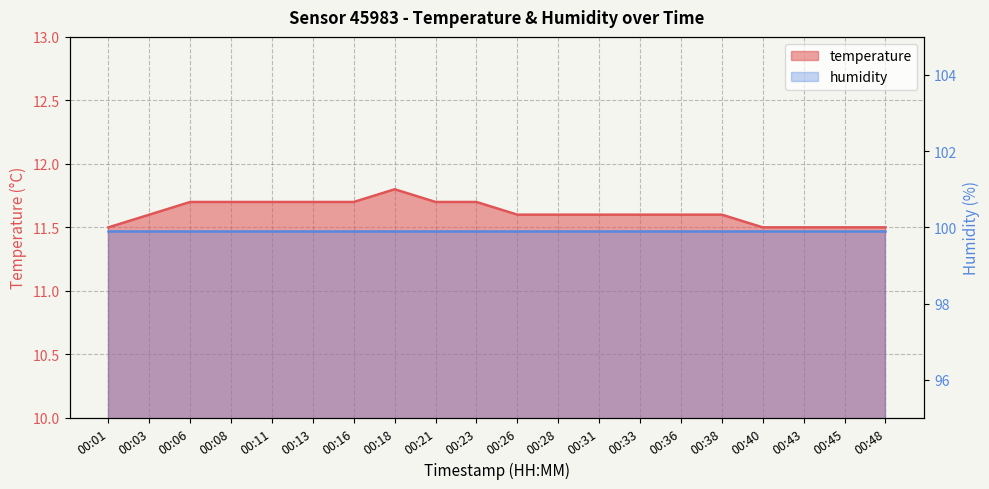

True or false: the data shows 11.5 at 00:01.

True